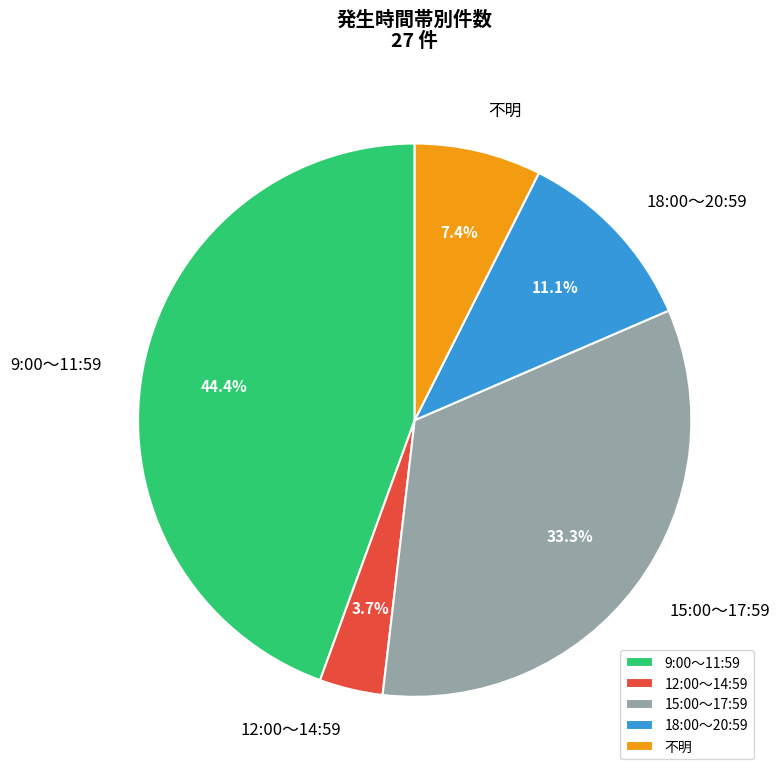

To the nearest percent, what percentage of the pie is 12:00～14:59?

4%